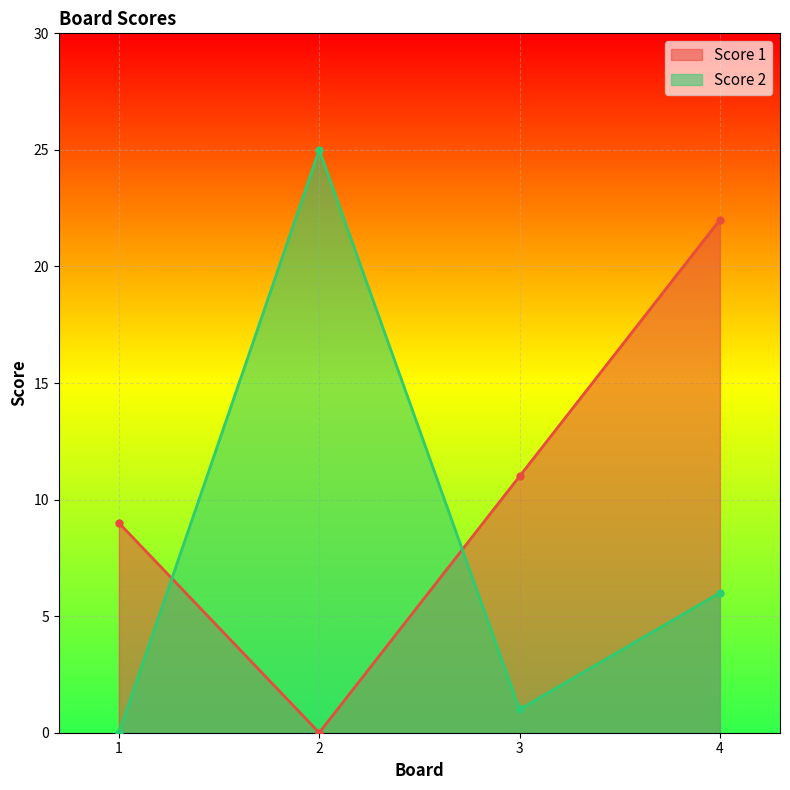

What is the difference between the second highest and minimum values in the Score 1 series?

11